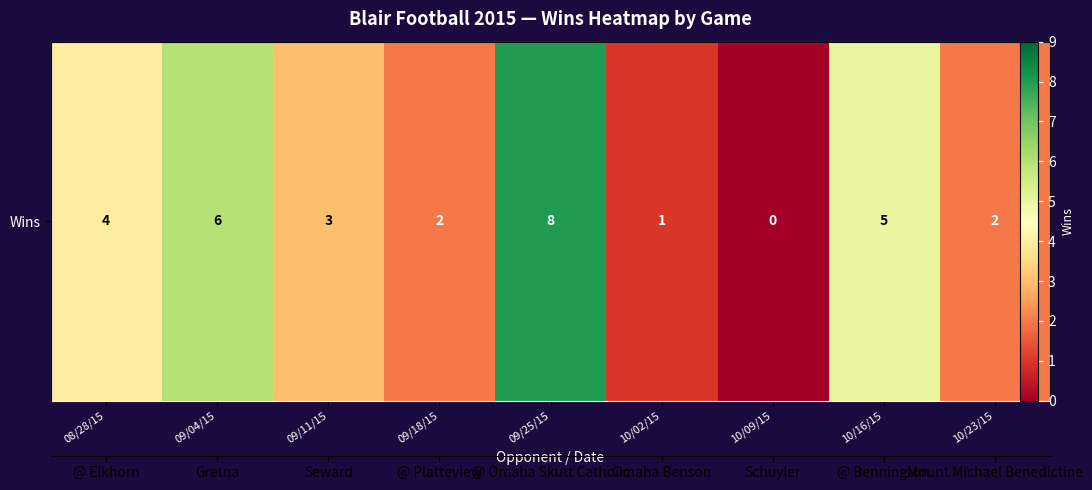

At which label is the value closest to 4?

08/28/15